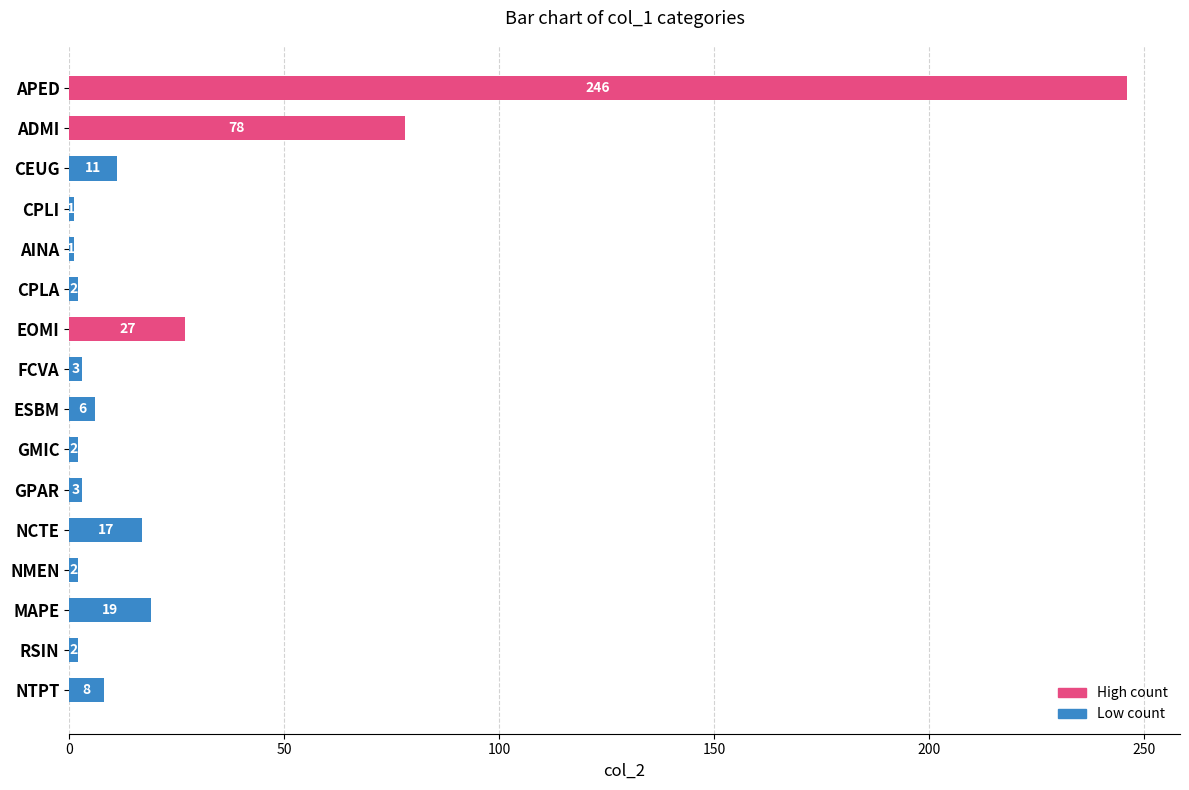

How many data points are less than 6?

8